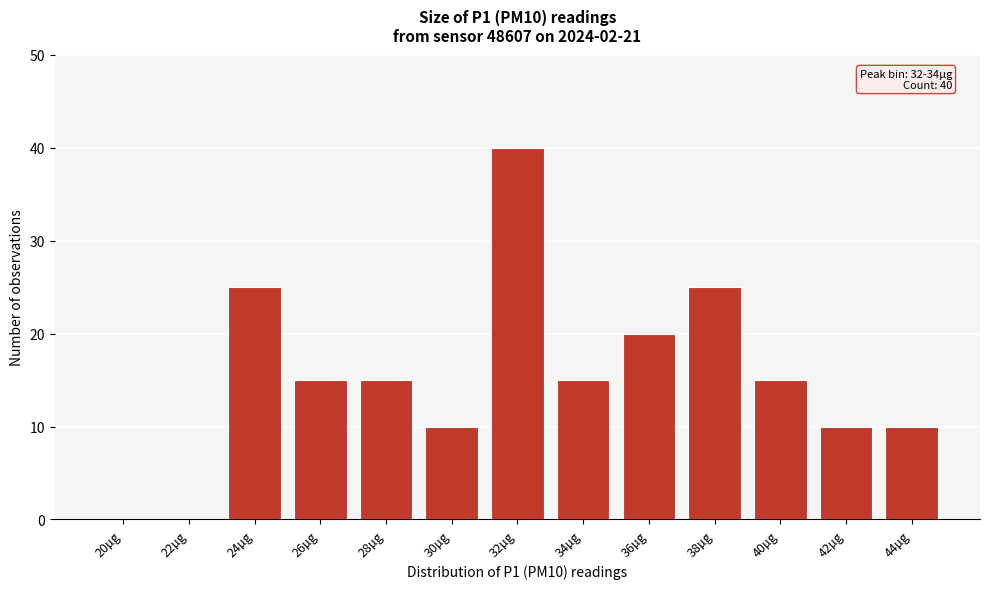

Reading left to right, extract all data points from this chart.

20µg=0	22µg=0	24µg=25	26µg=15	28µg=15	30µg=10	32µg=40	34µg=15	36µg=20	38µg=25	40µg=15	42µg=10	44µg=10